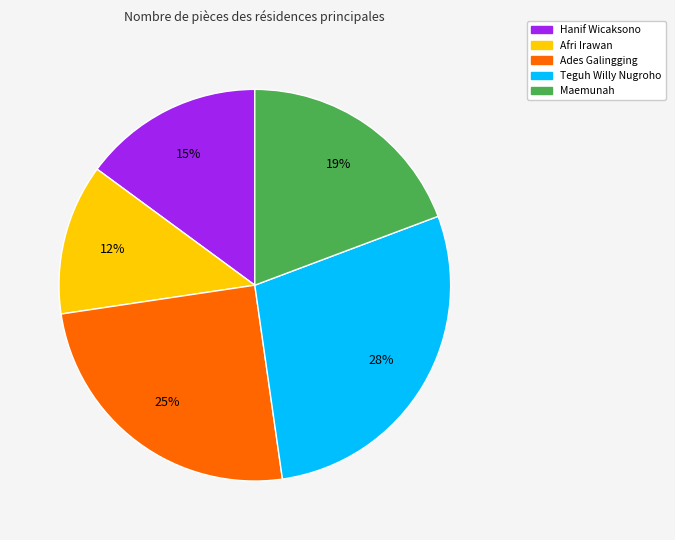

Which slice is the smallest?

Afri Irawan